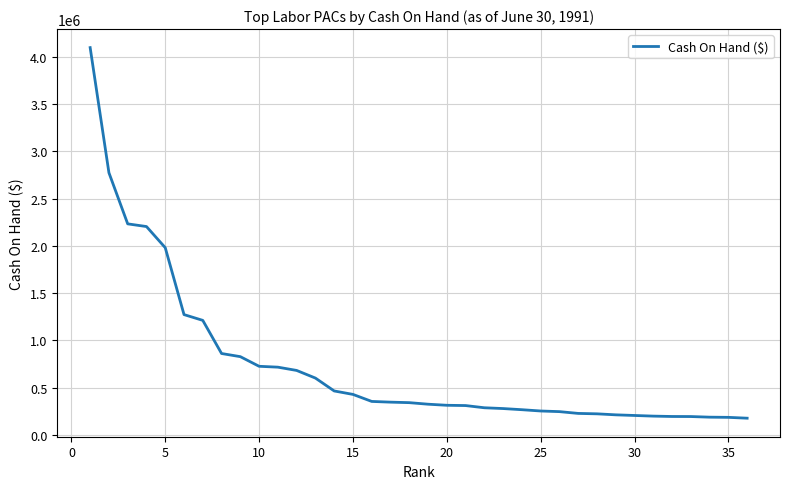

What is the difference between the maximum and minimum values?

3918559